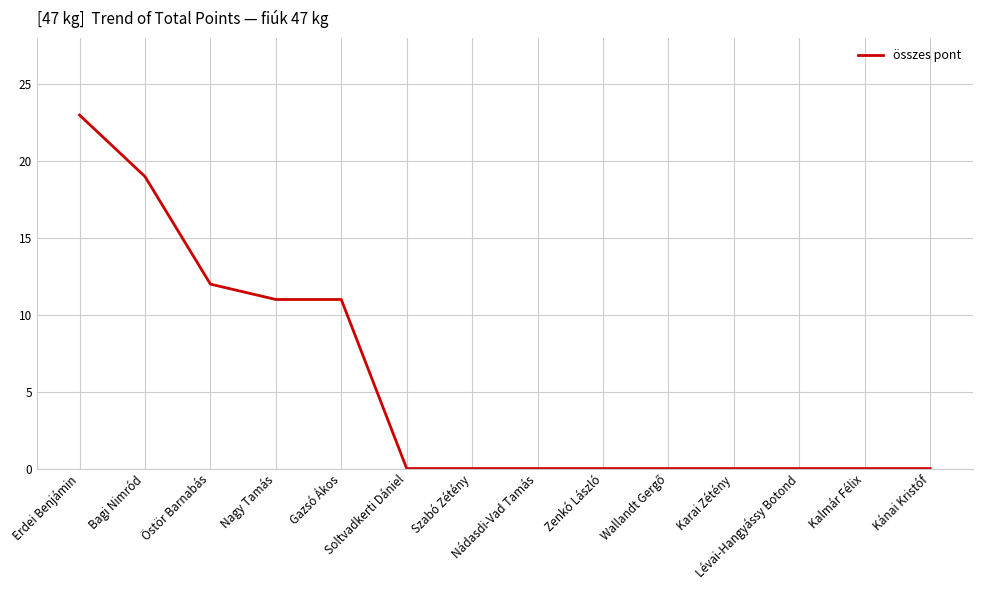

What is the maximum value shown in the chart?

23